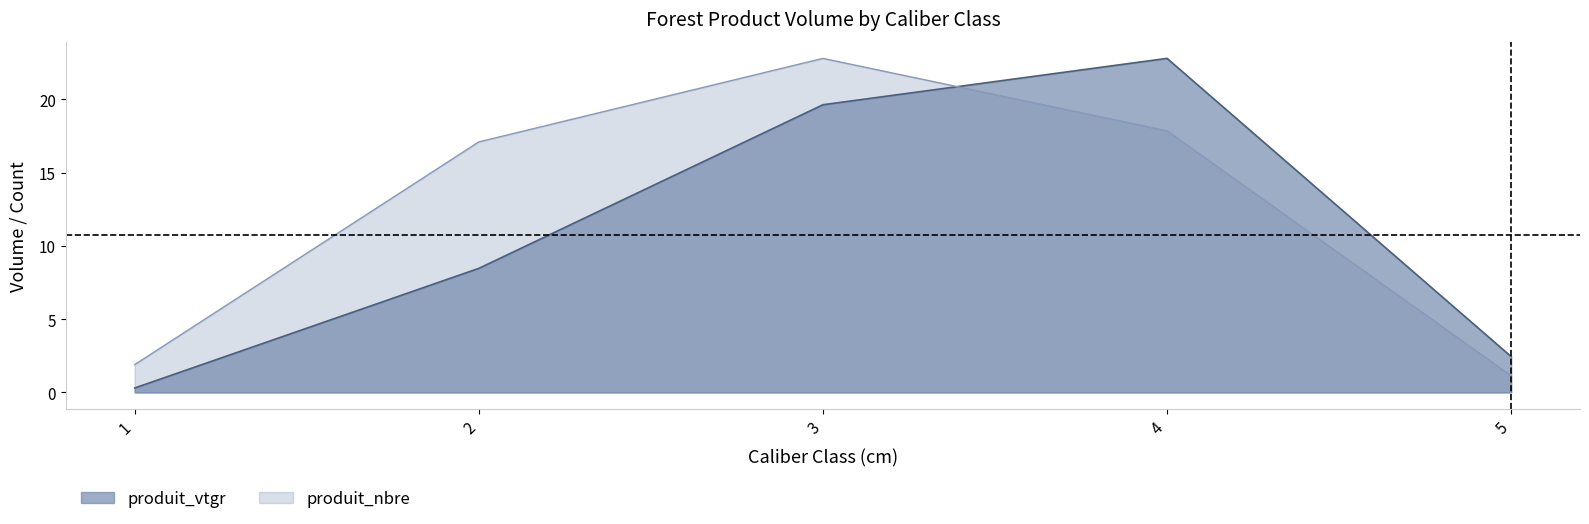

What is the value of the produit_vtgr point at the 2nd from the left?

8.5